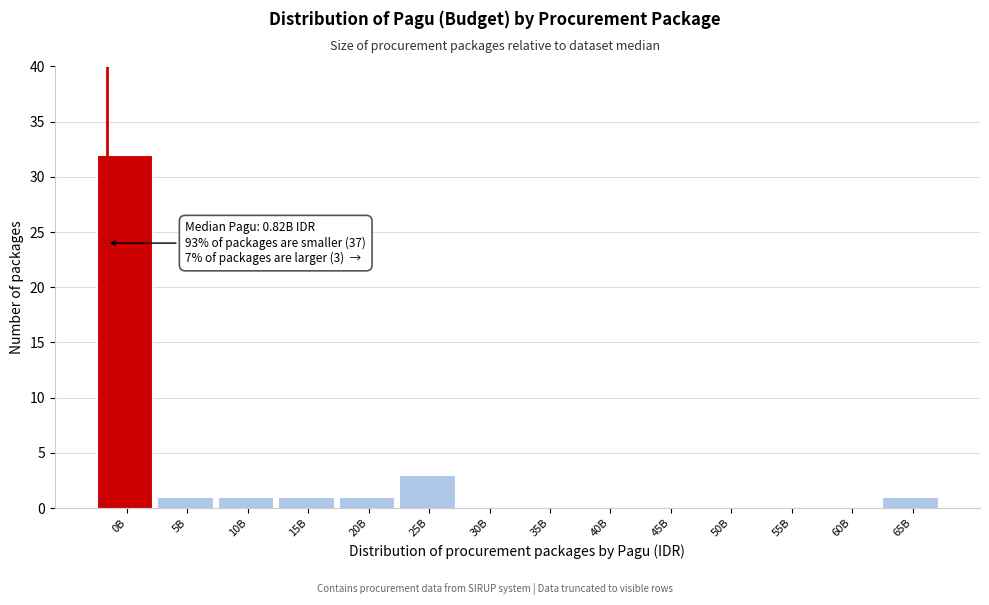

Reading left to right, extract all data points from this chart.

0B=32	5B=1	10B=1	15B=1	20B=1	25B=3	30B=0	35B=0	40B=0	45B=0	50B=0	55B=0	60B=0	65B=1